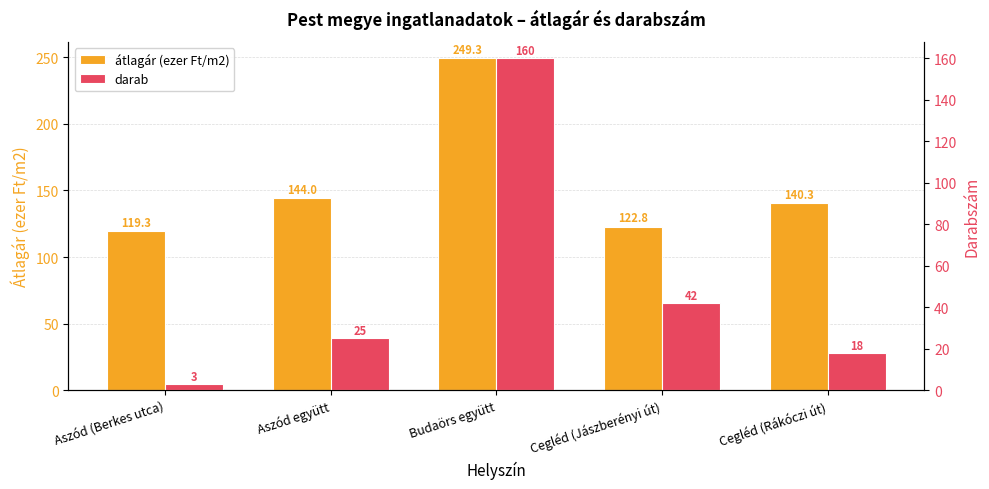

The átlagár (ezer Ft/m2) series shows 204.7 at Aszód együtt. True or false?

False